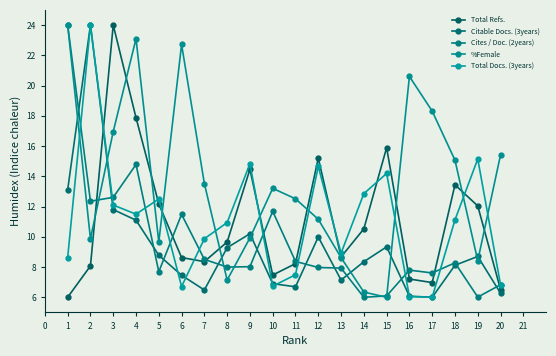

Is this an area chart (filled region under the line)?

No